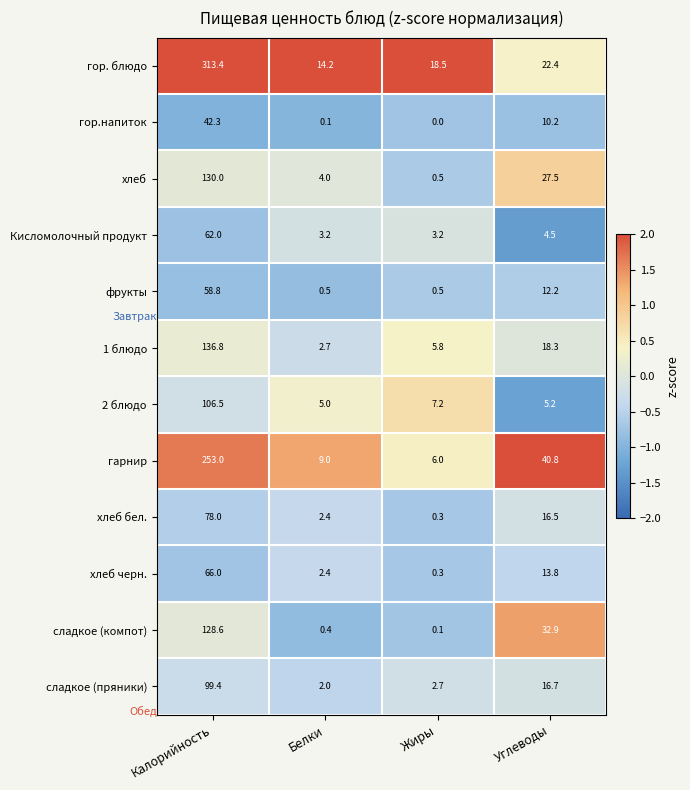

At which label does 1 блюдо first exceed 18?

Калорийность